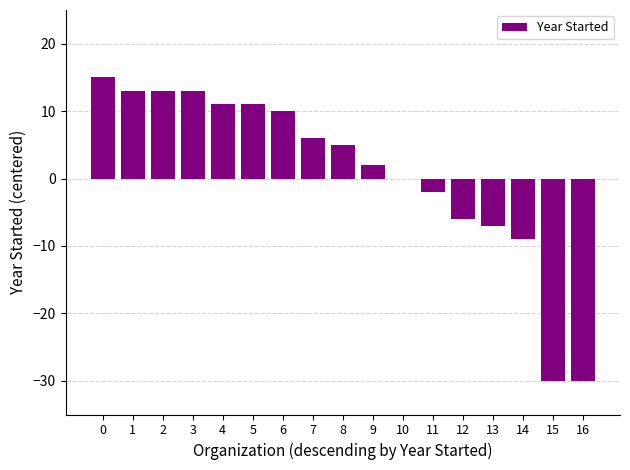

What is the change in value from 4 to 7?

-5